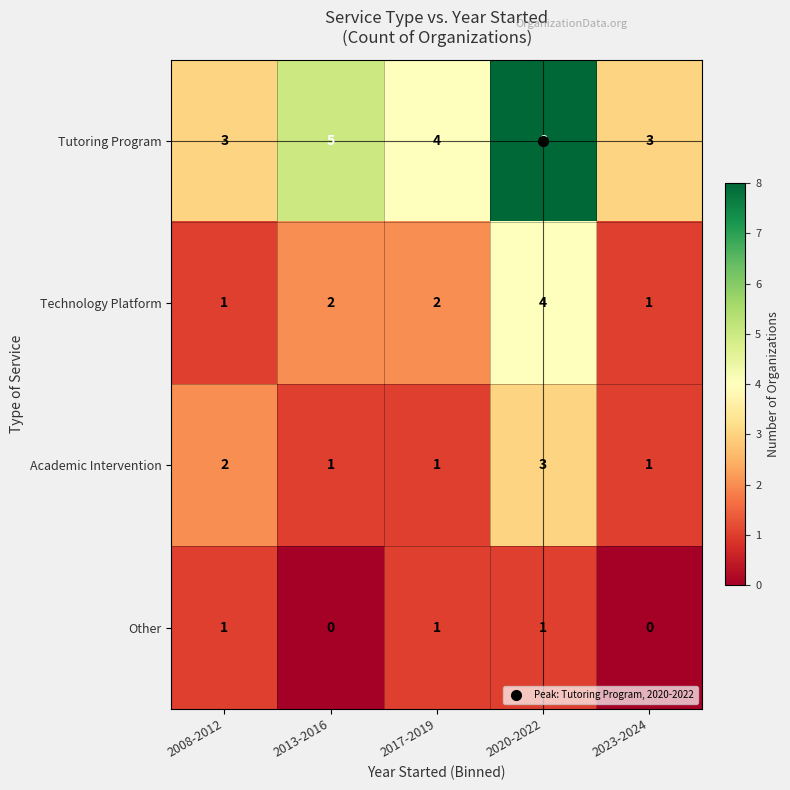

At how many categories does at least one series exceed 2?

5